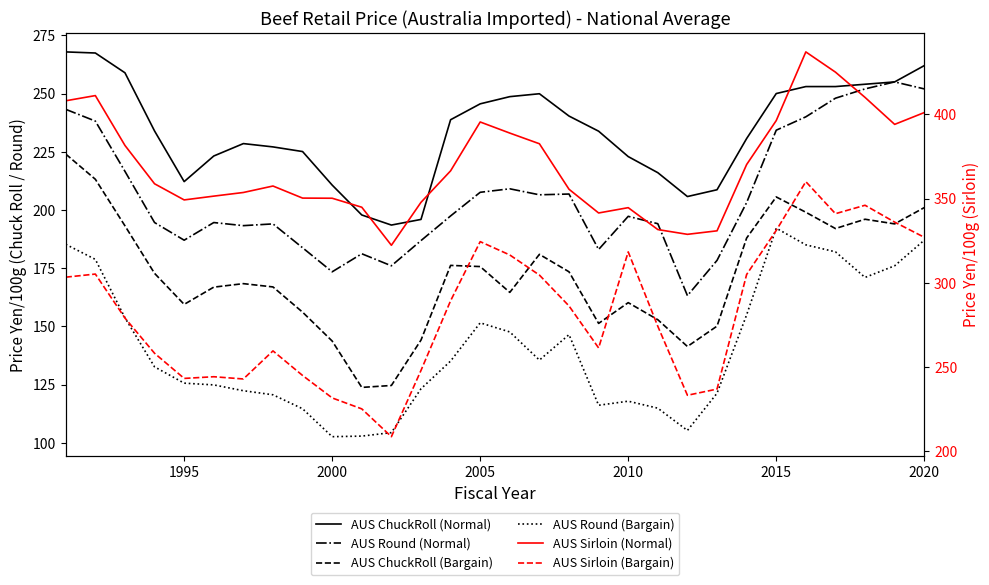

Is the value of AUS ChuckRoll (Normal) at 11 greater than the value of AUS Sirloin (Bargain) at 1995?

No